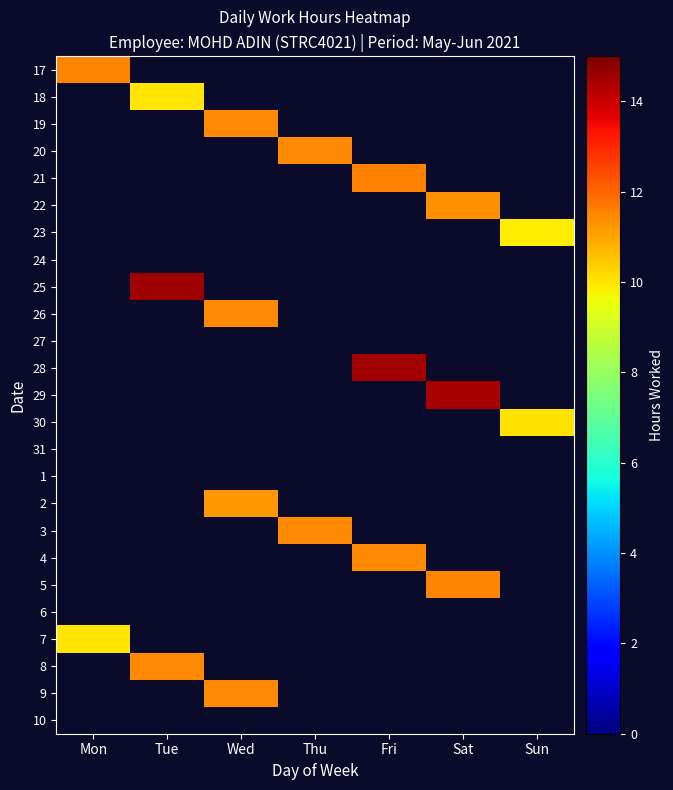

How many values in the 20 series exceed 11?

1